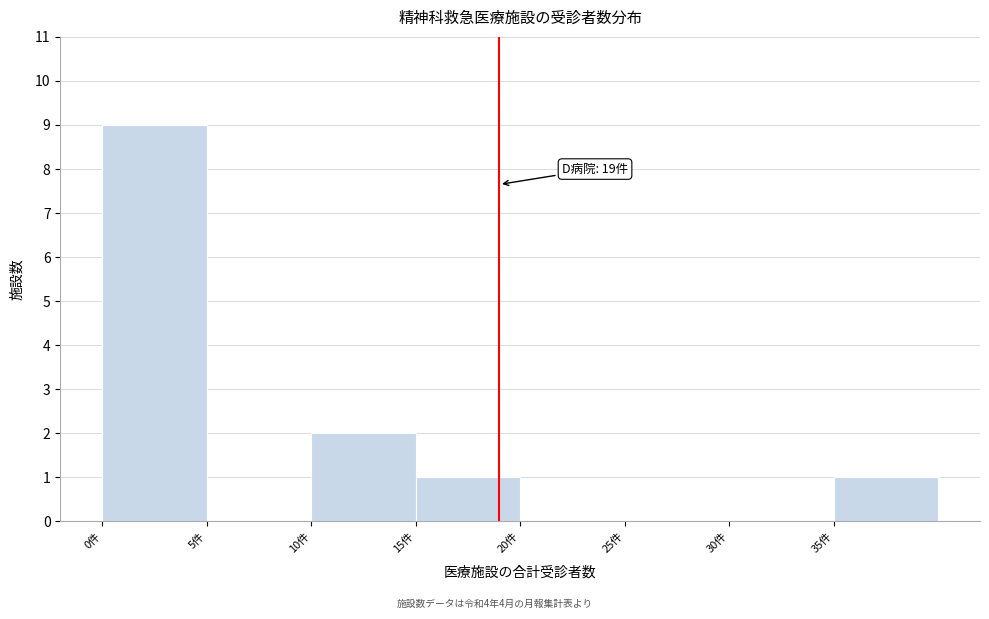

Which range on the x-axis has the tallest bar?

0 to 5